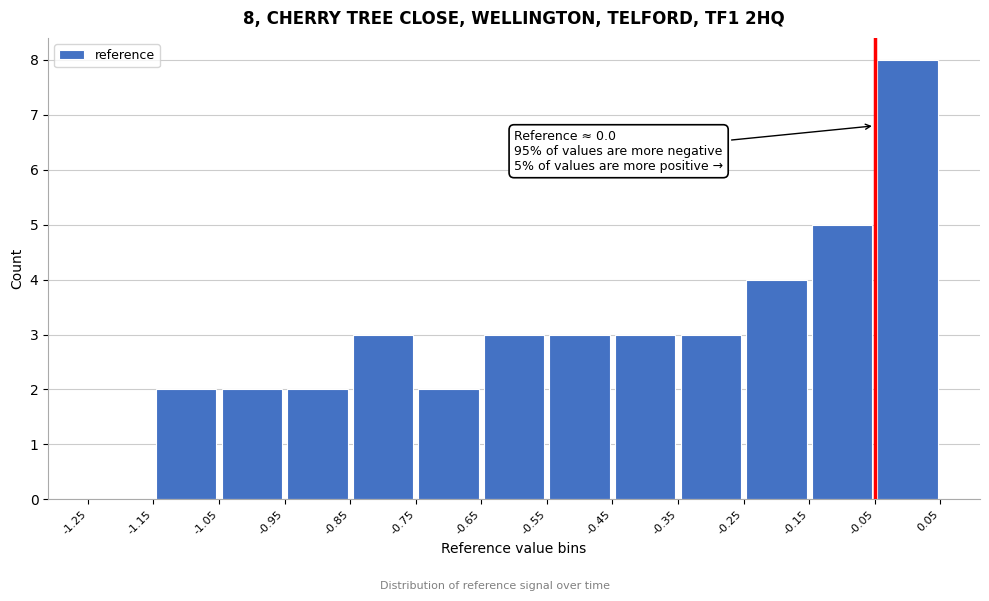

Over which range of the x-axis is the bar tallest?

-0.05 to 0.05